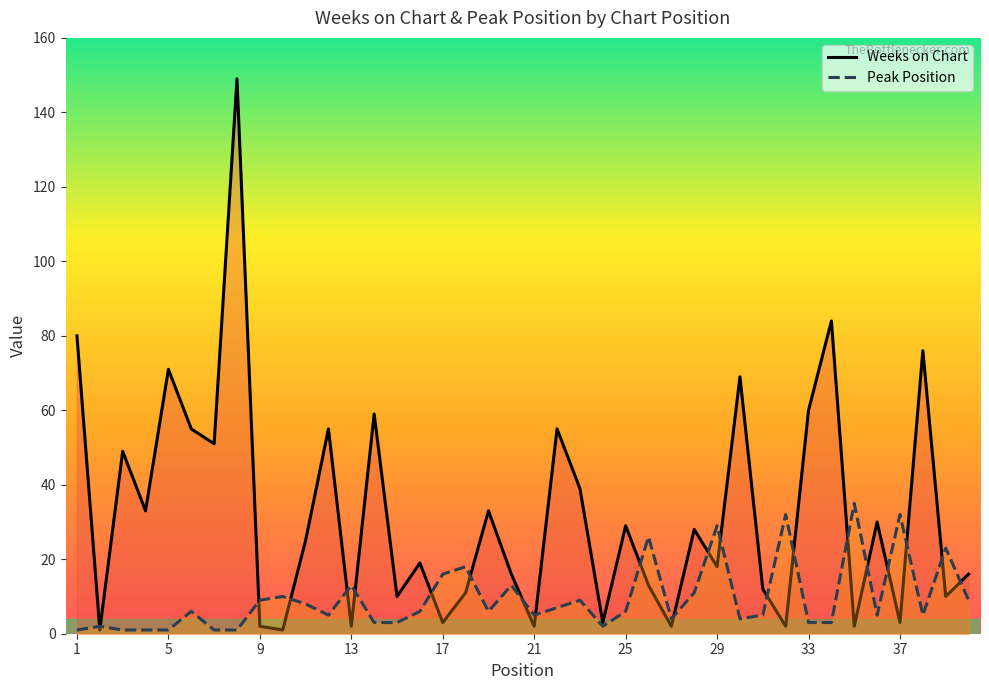

How many data points in Weeks on Chart are above 25?

19